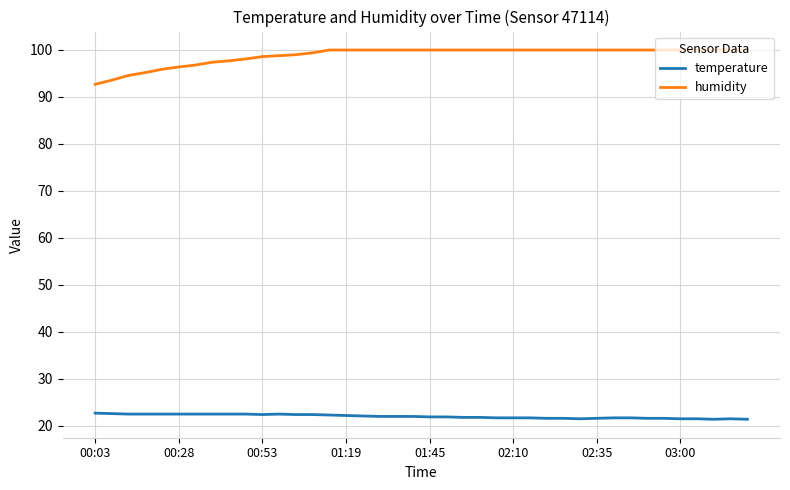

Which series has the largest total across all categories?

humidity